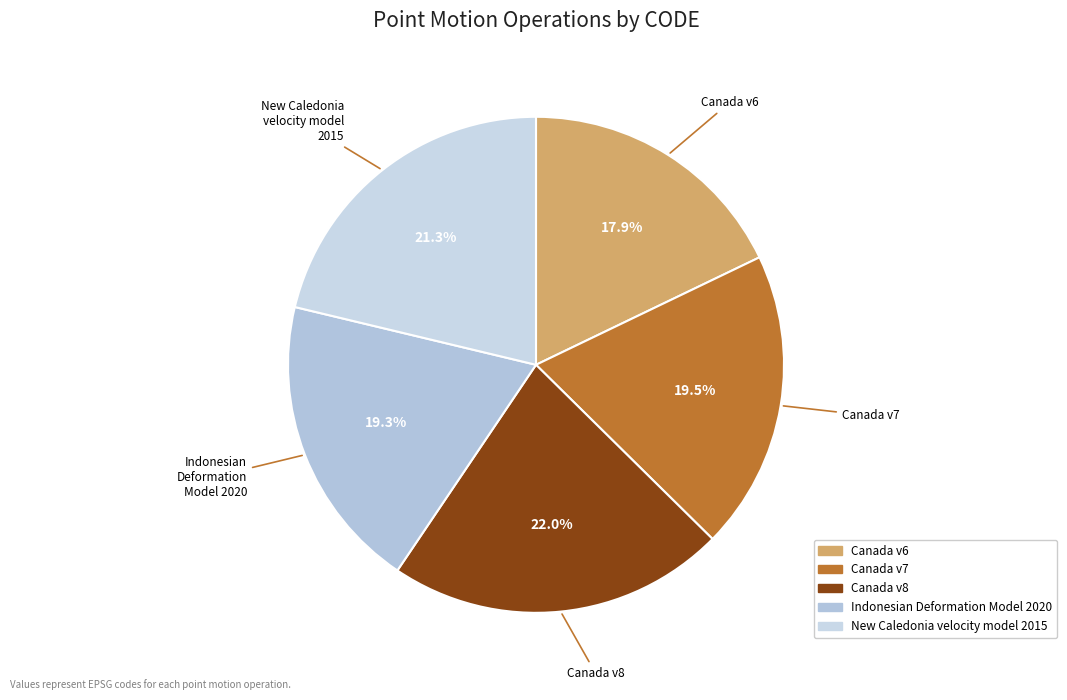

Combined, do Canada v8 and Indonesian Deformation Model 2020 account for over 50%?

No